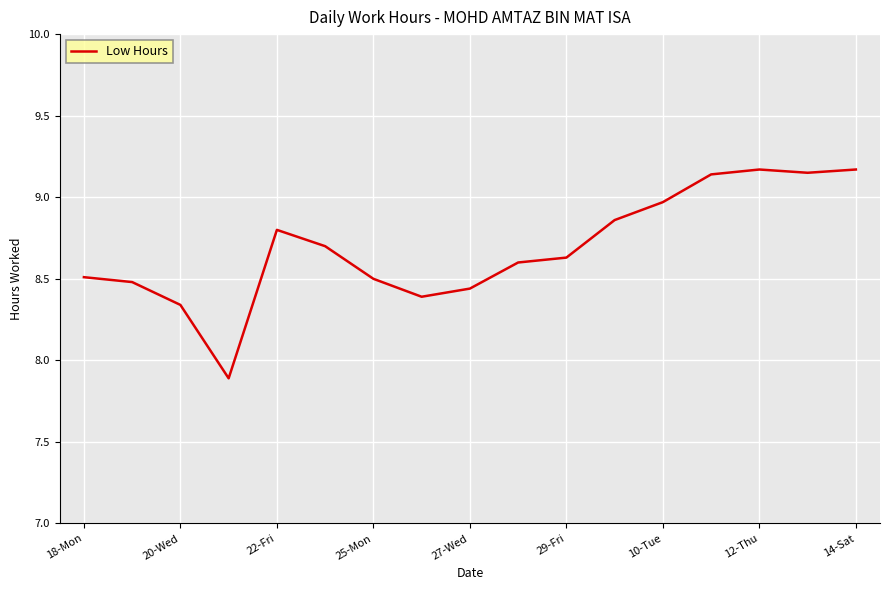

What is the smallest value displayed?

7.9